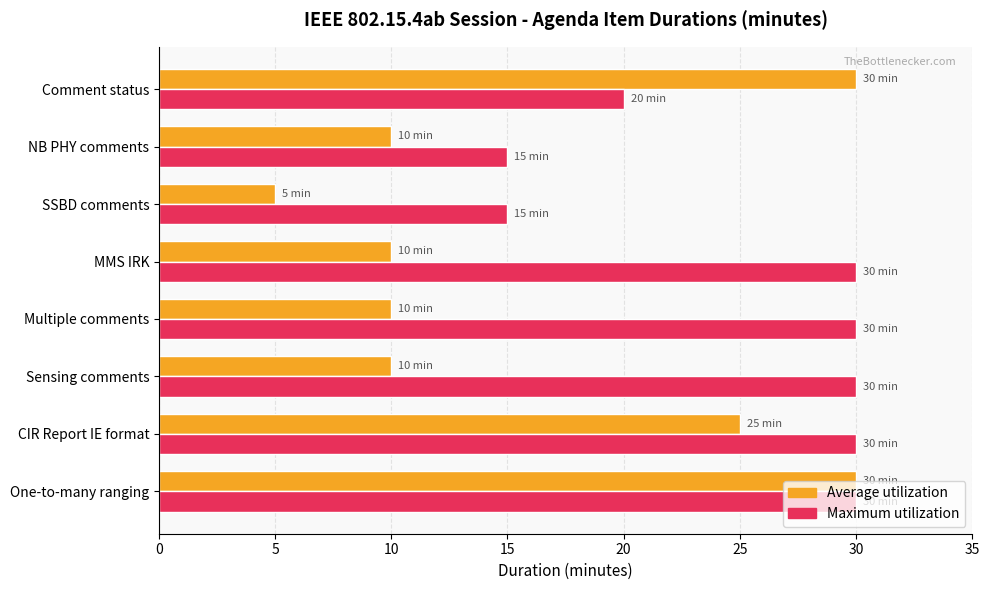

Which series has the largest range (max minus min)?

Average utilization